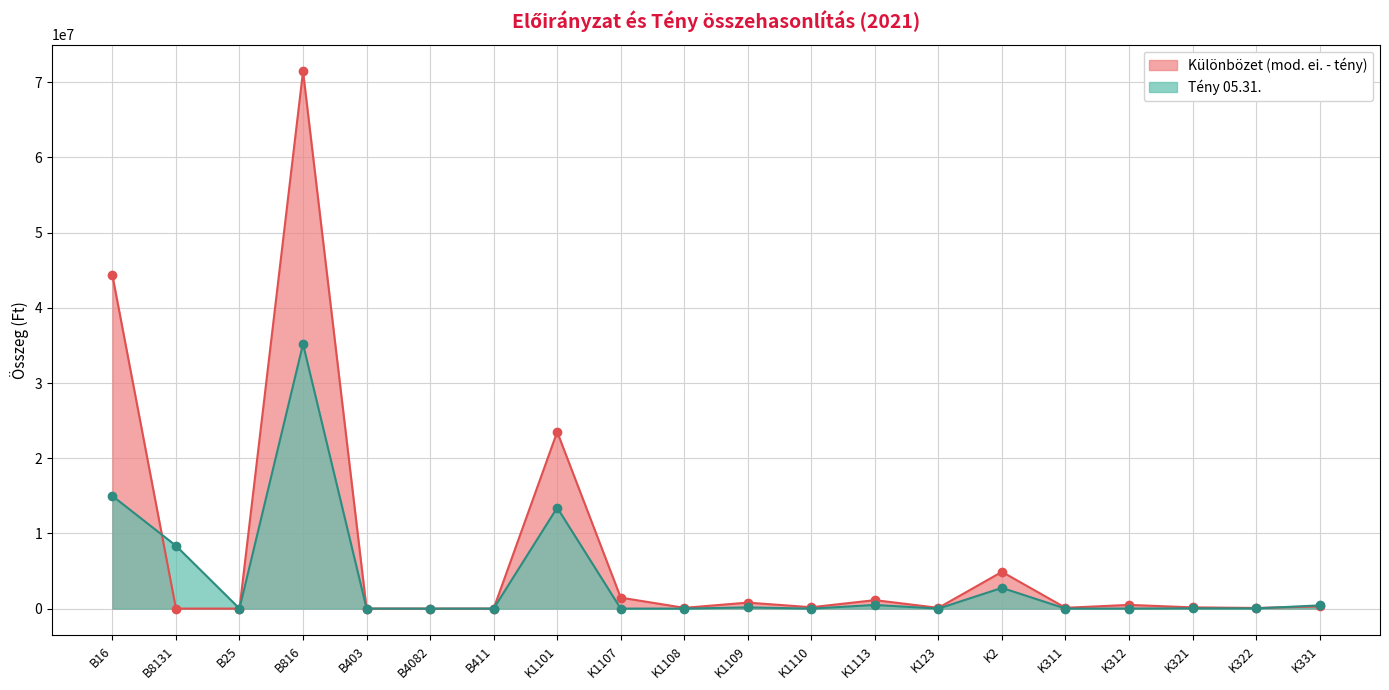

Where is the first local maximum for Tény 05.31.?

B816